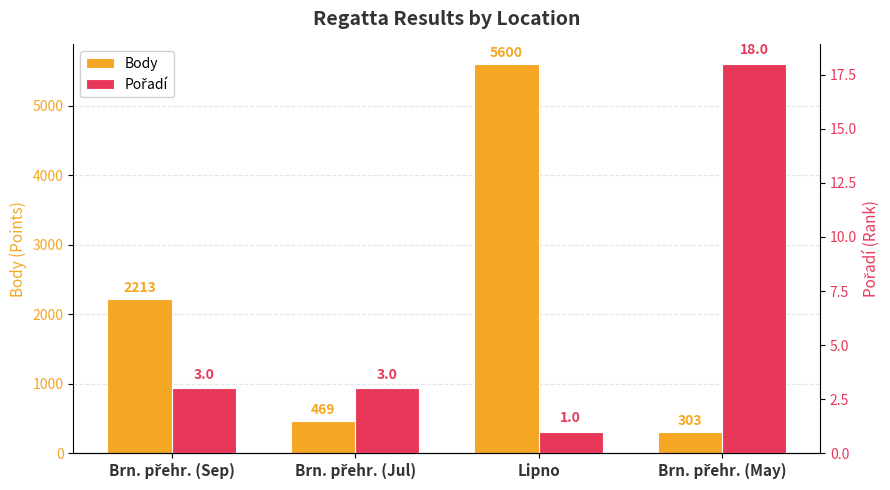

Which category has the highest value in the Body series?

Lipno